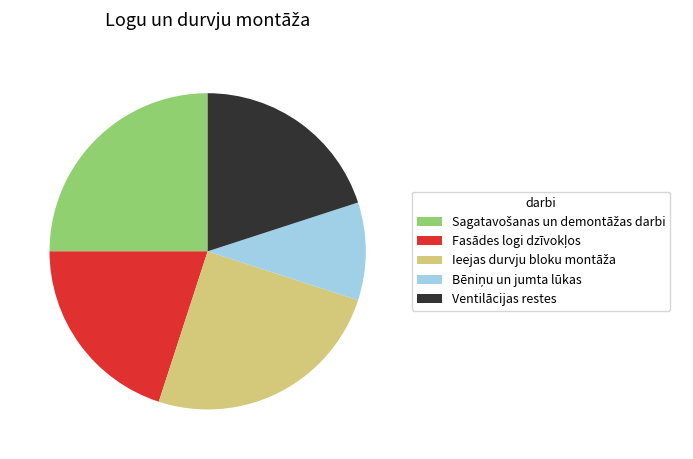

How many segments does this pie chart have?

5